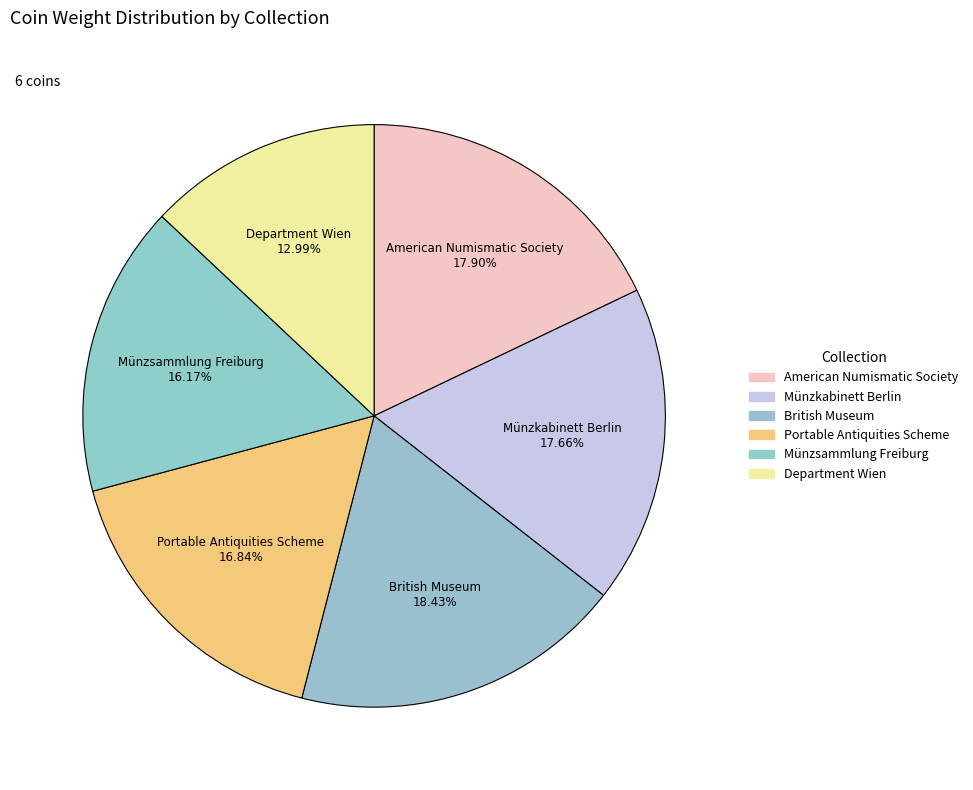

What percentage is the Portable Antiquities Scheme slice, to the nearest percent?

17%